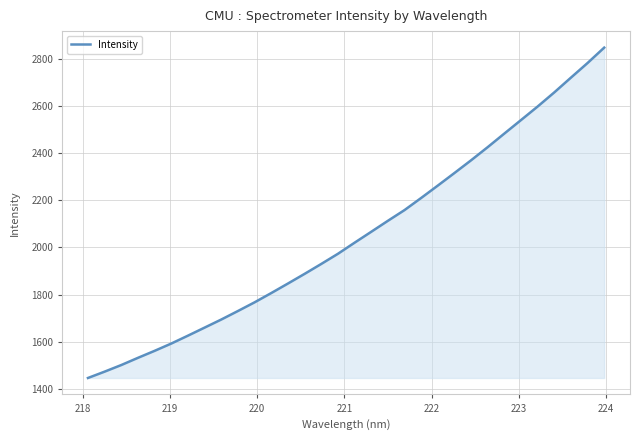

What is the difference between the maximum and minimum values?

1402.7